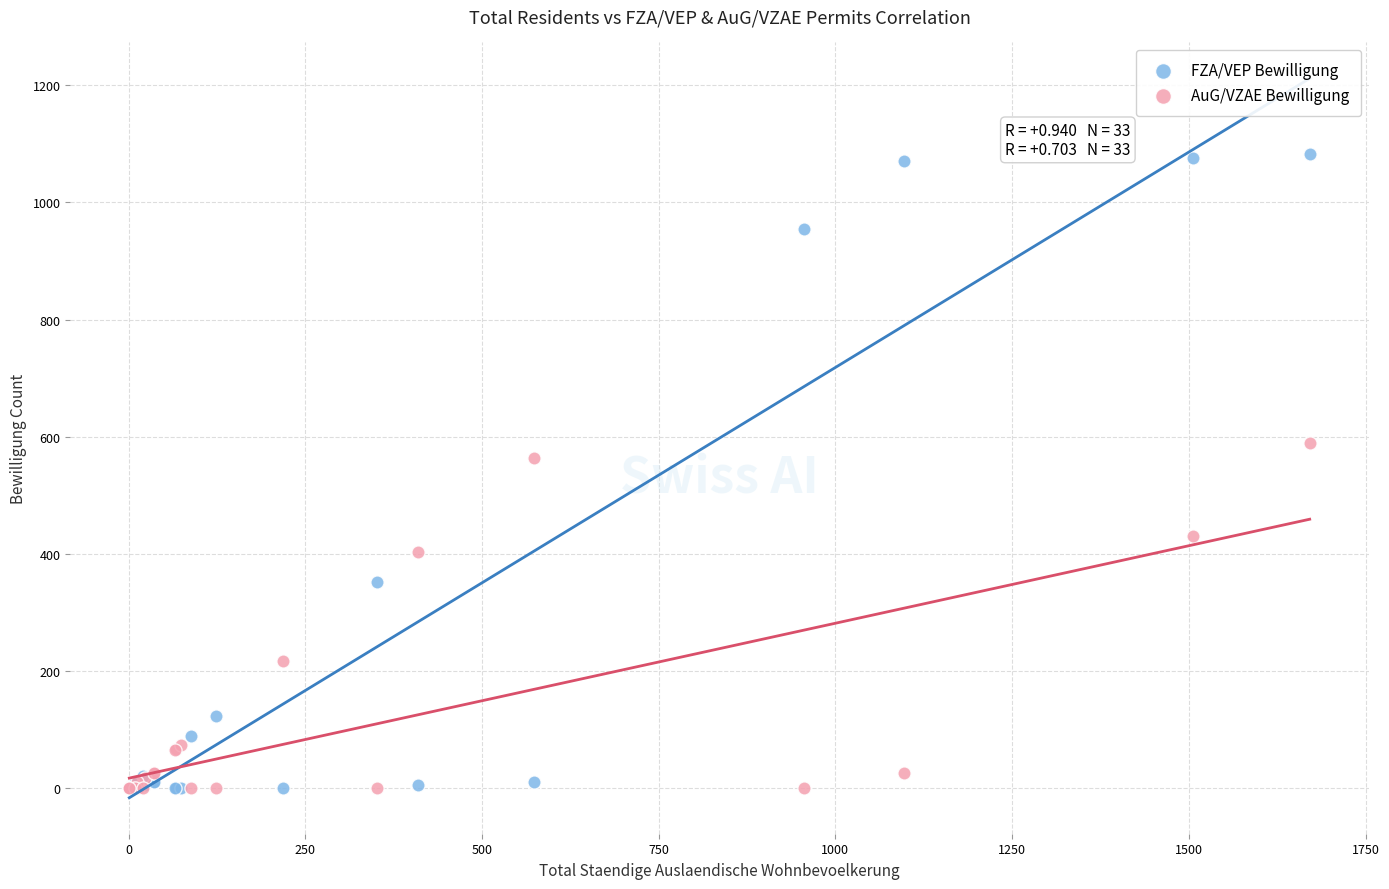

Which series contains the highest Y value?

FZA/VEP Bewilligung